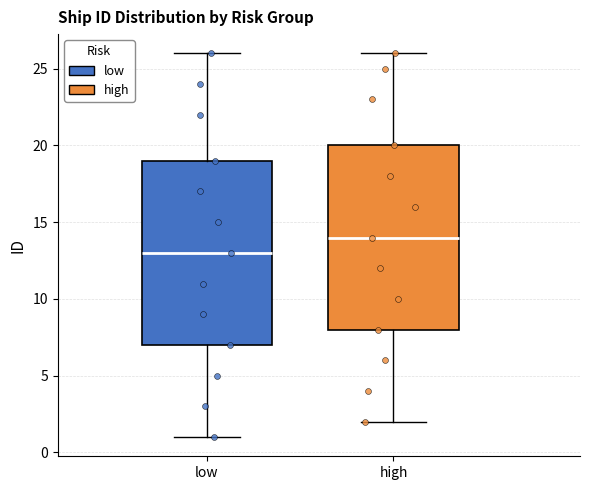

Reading left to right, transcribe this box plot: for each box, give where its median line is, the range the box spans, and where its two whiskers end, as read against the y-axis. The values are not printed on the chart, so give them approximately, as read against the axis.

low: median 13, box 7 to 19, whiskers 1 to 26
high: median 14, box 8 to 20, whiskers 2 to 26